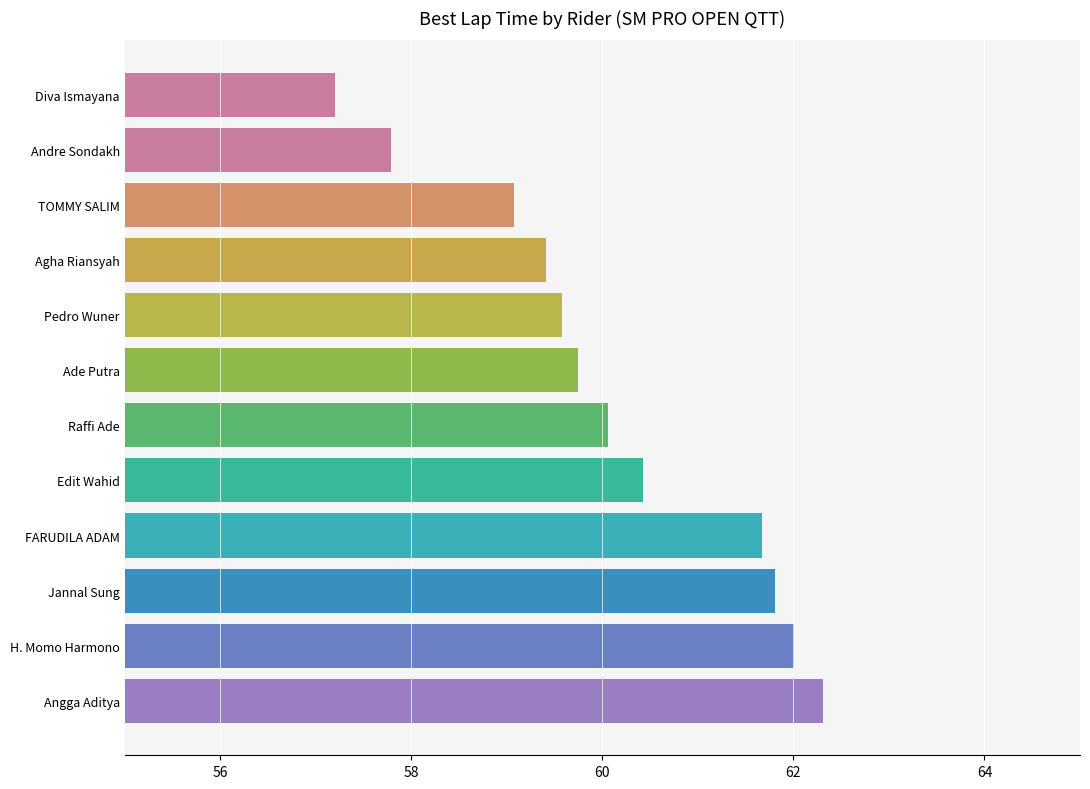

The chart shows a value of 101.2 at Edit Wahid. True or false?

False